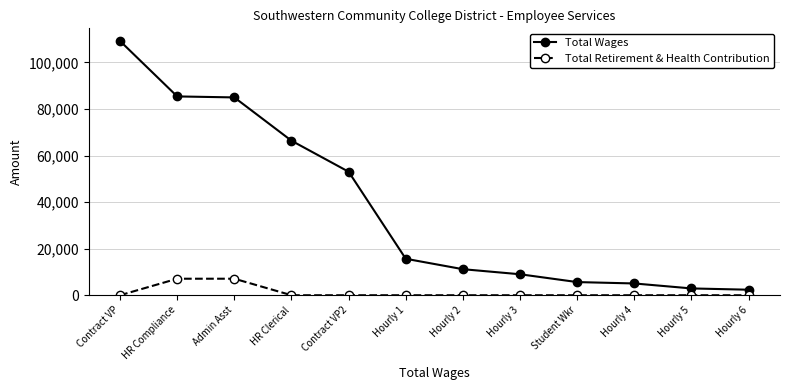

What is the difference between the Total Wages values at Hourly 2 and Contract VP2?

41857.1